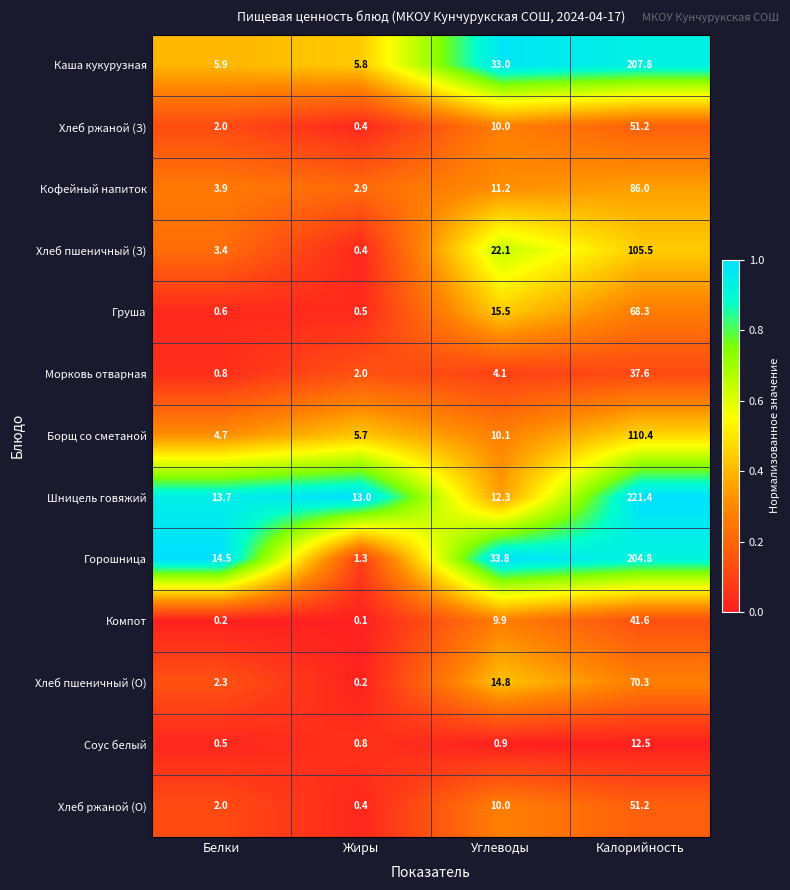

Which series has the widest spread of values?

Шницель говяжий